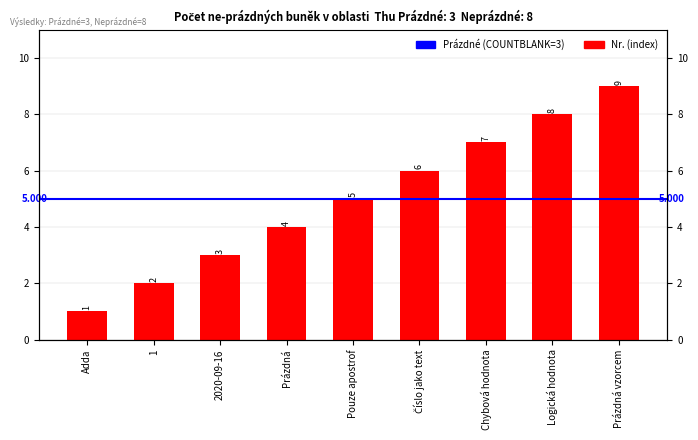

What is the difference between the maximum and minimum values?

8